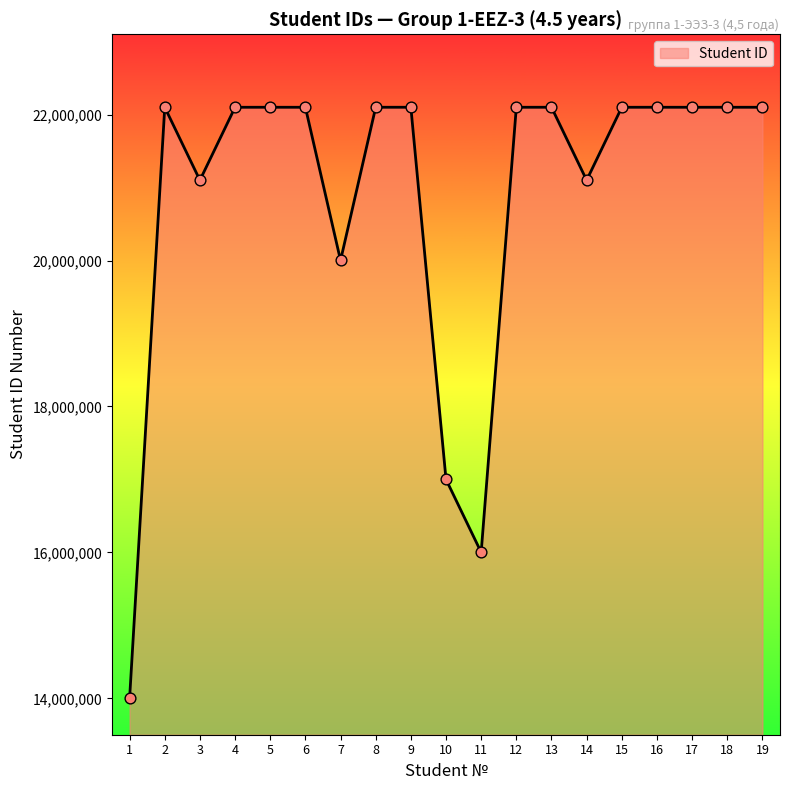

What is the ratio of the value at 15 to the value at 14?

1.0